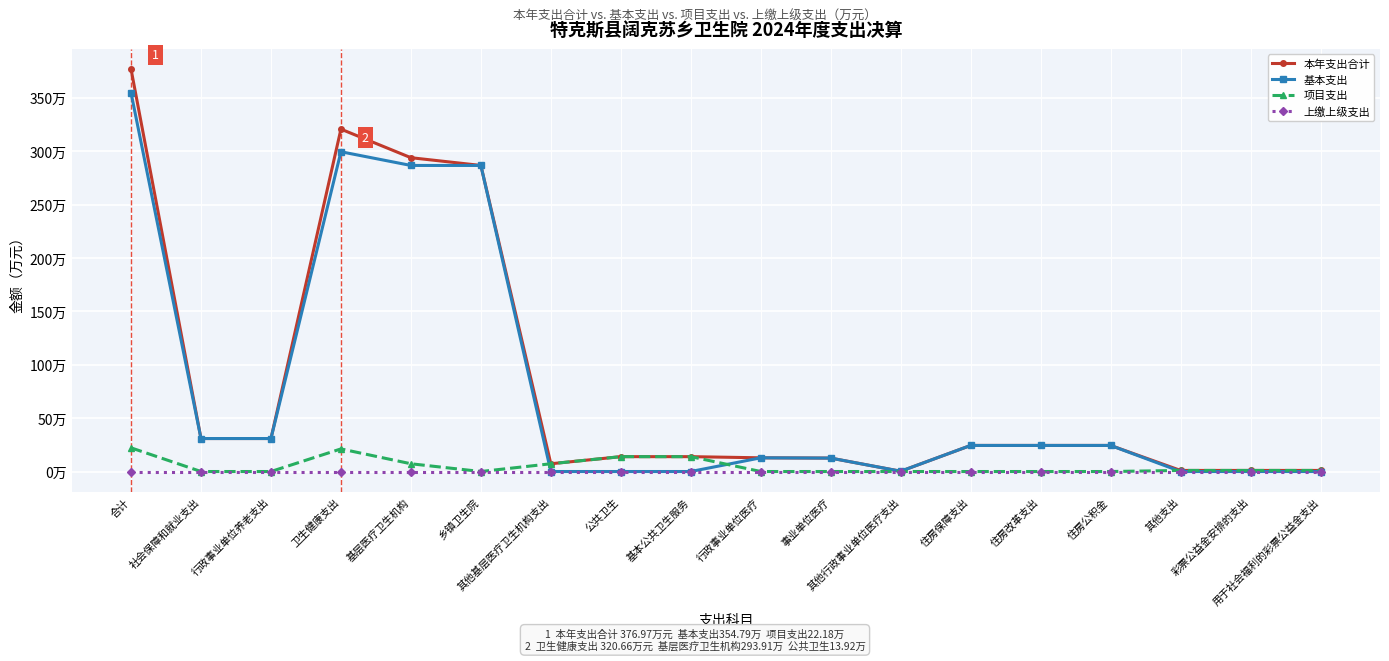

Between 公共卫生 and 行政事业单位医疗, which series saw the biggest shift?

项目支出